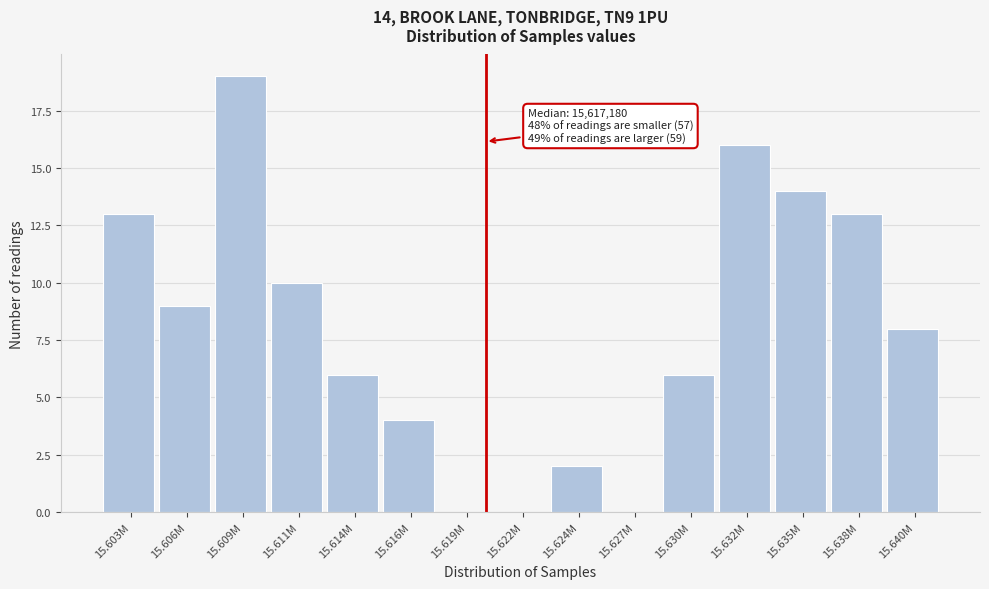

Reading left to right, extract all data points from this chart.

15.603M=13	15.606M=9	15.609M=19	15.611M=10	15.614M=6	15.616M=4	15.619M=0	15.622M=0	15.624M=2	15.627M=0	15.630M=6	15.632M=16	15.635M=14	15.638M=13	15.640M=8